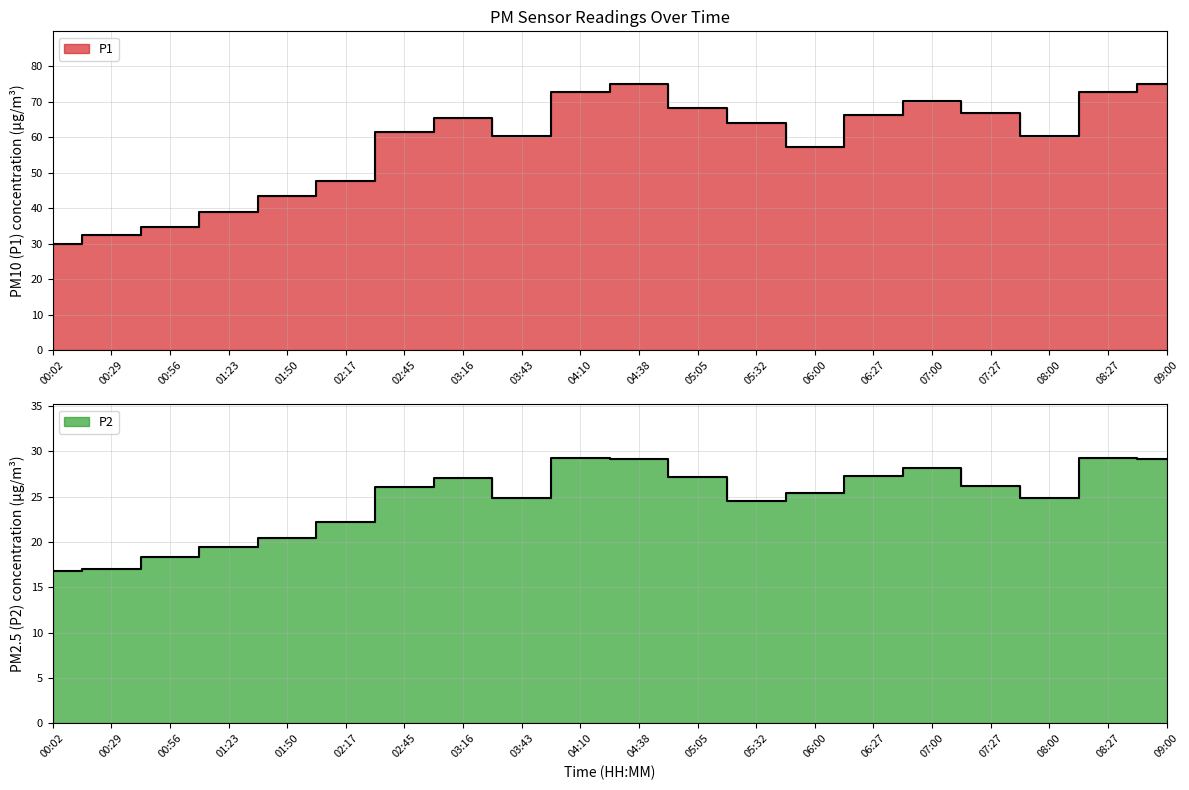

Which series has the widest spread of values?

P1